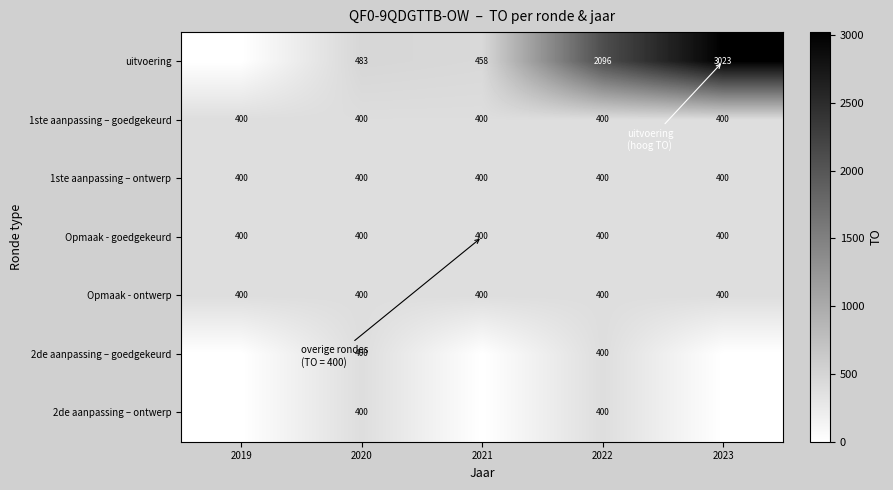

Which category has the highest value across all series?

2023